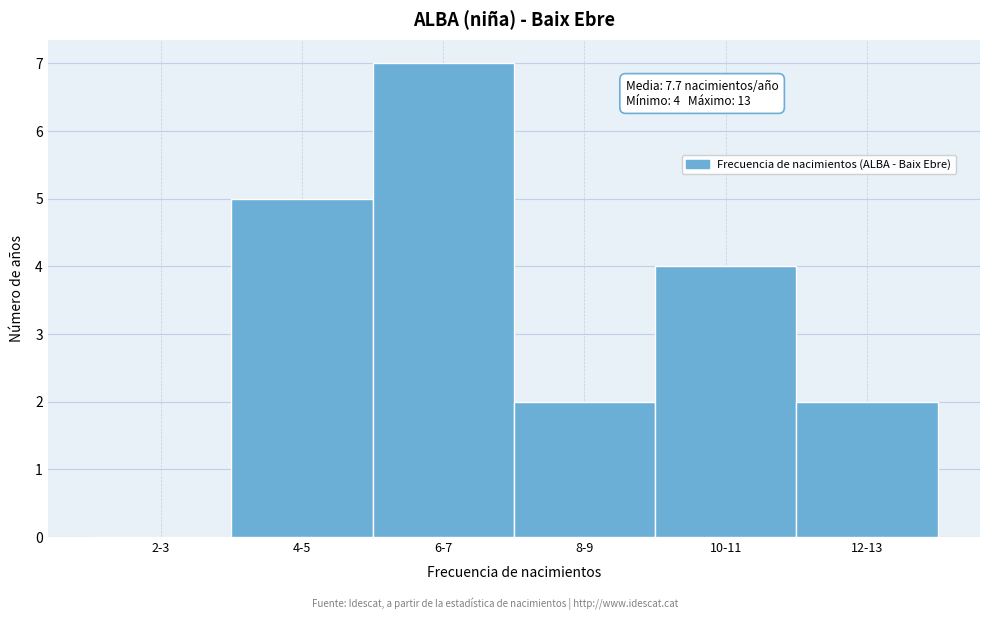

Reading left to right, what are all the values shown in this chart?

2-3=0	4-5=5	6-7=7	8-9=2	10-11=4	12-13=2